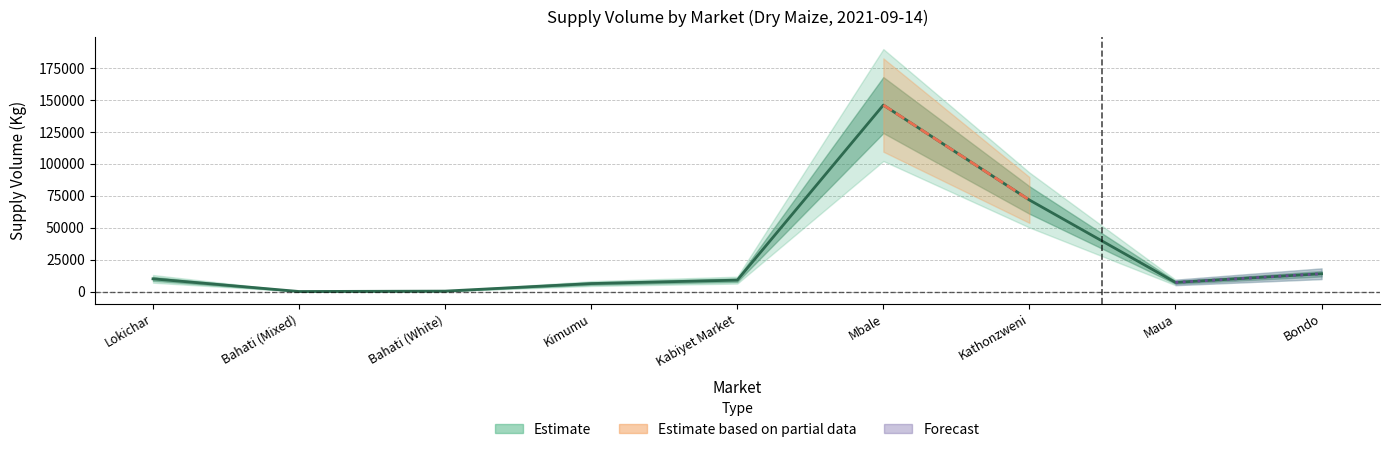

True or false: the data shows 9000 at Kabiyet Market.

True